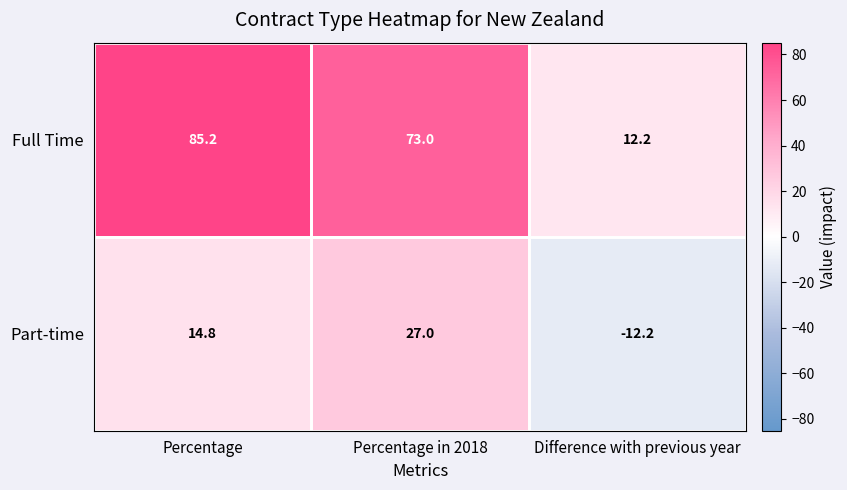

The value of Part-time at Difference with previous year is -12.2. True or false?

True